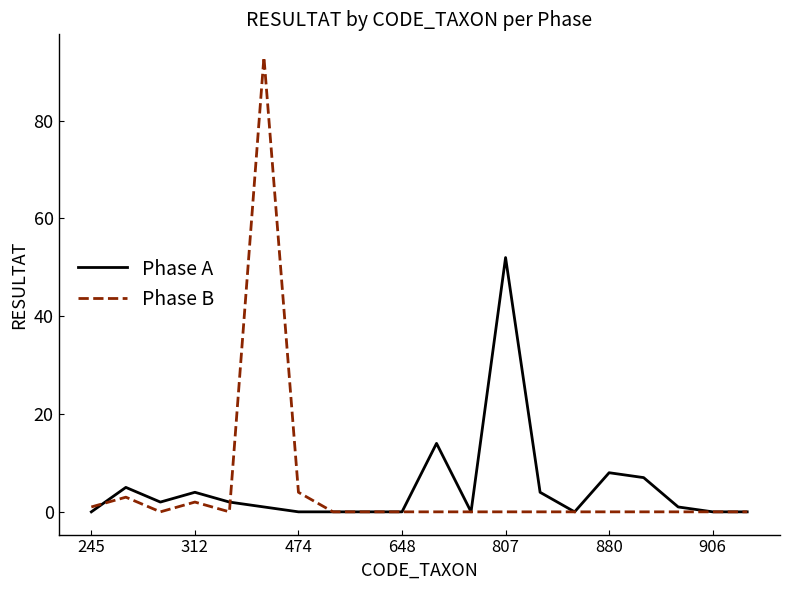

Rank the series by their maximum value, from lowest to highest.

Phase A, Phase B